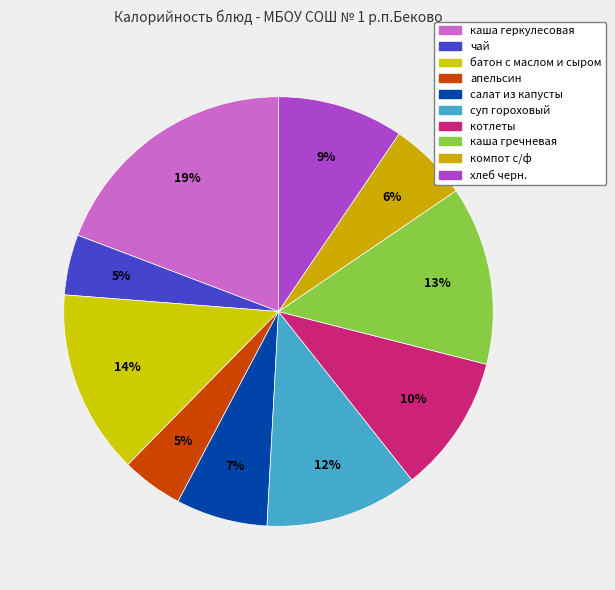

Do хлеб черн. and компот с/ф together represent more than half of the pie?

No